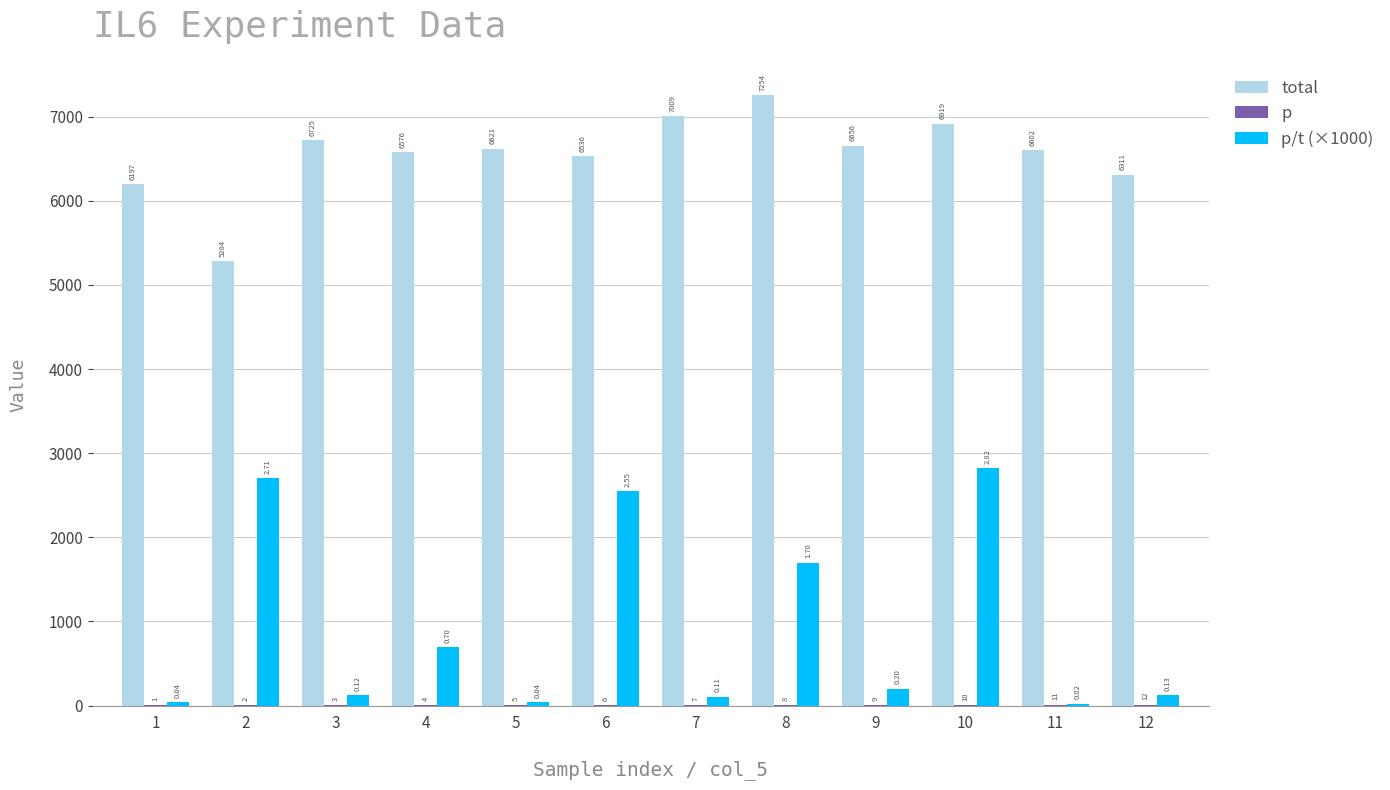

Which series has the largest total across all categories?

total